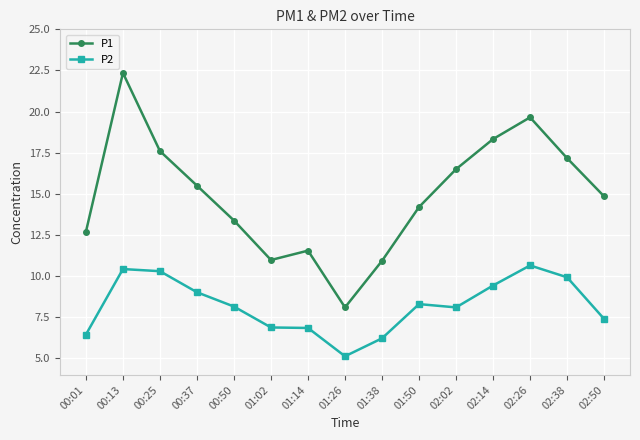

How many lines are shown in the chart?

2